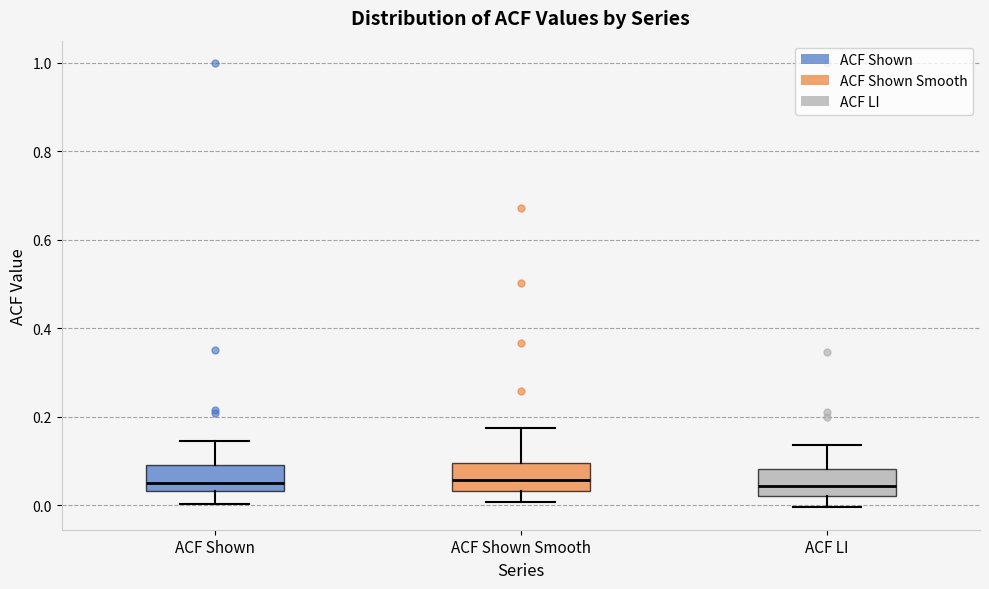

Where does the upper whisker of the box for ACF Shown Smooth end on the y-axis? The values are not printed on the chart, so give them approximately, as read against the axis.

0.18